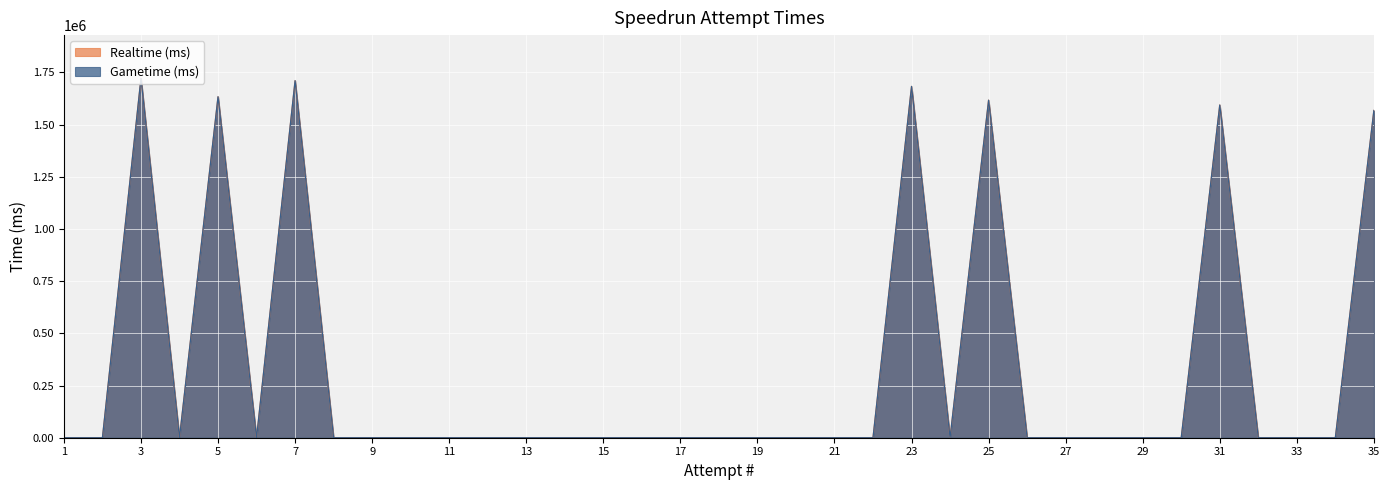

Is it true that Gametime (ms) equals 1682565 at 23?

True